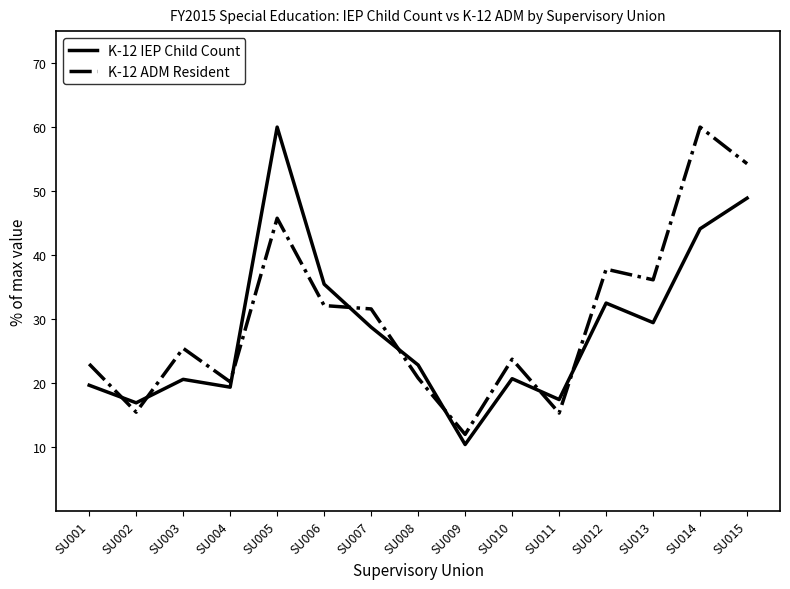

What is the difference between the highest and lowest values at SU011?

2.1